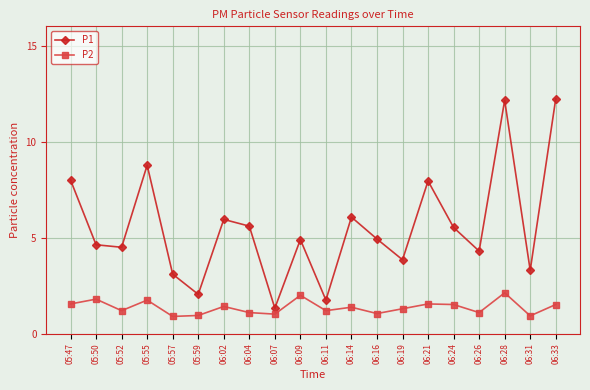

What is the maximum value for P1?

12.2